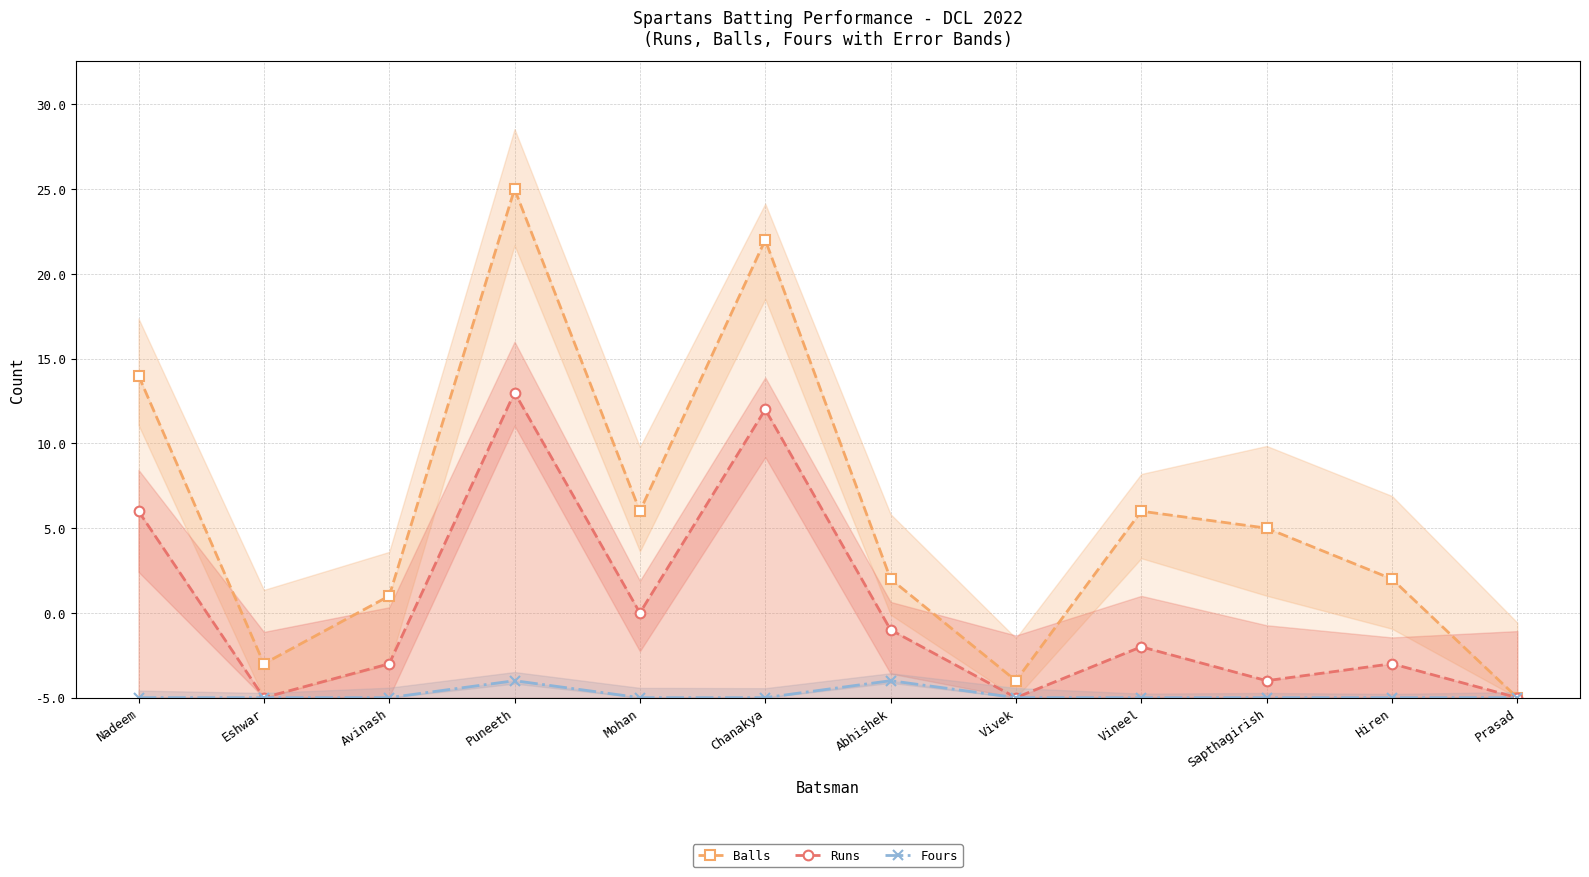

True or false: Fours and Runs intersect in this chart.

False